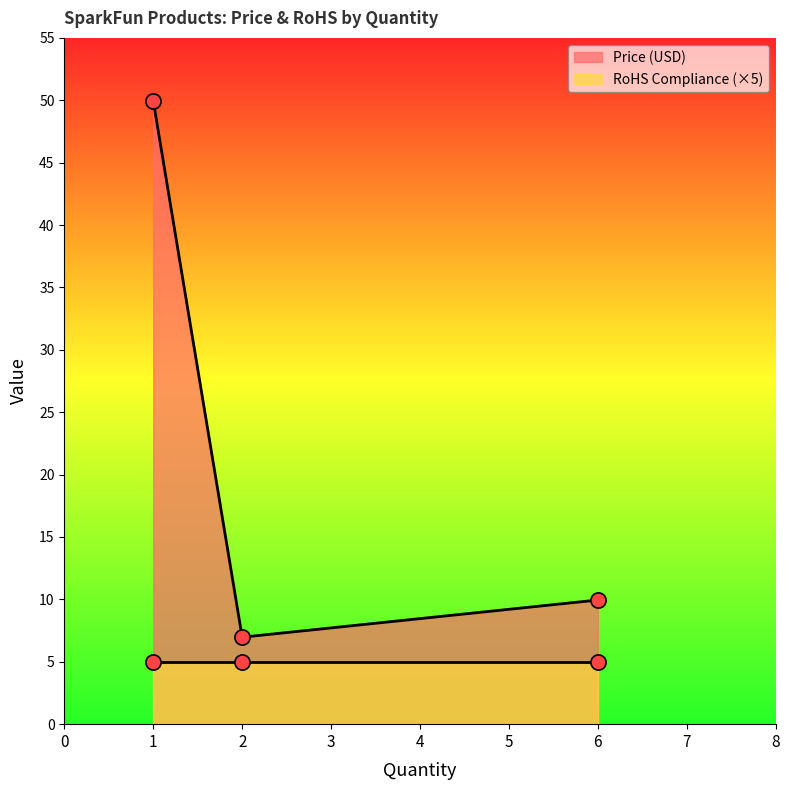

True or false: Price (USD) has a value of 9.9 at 6.

True